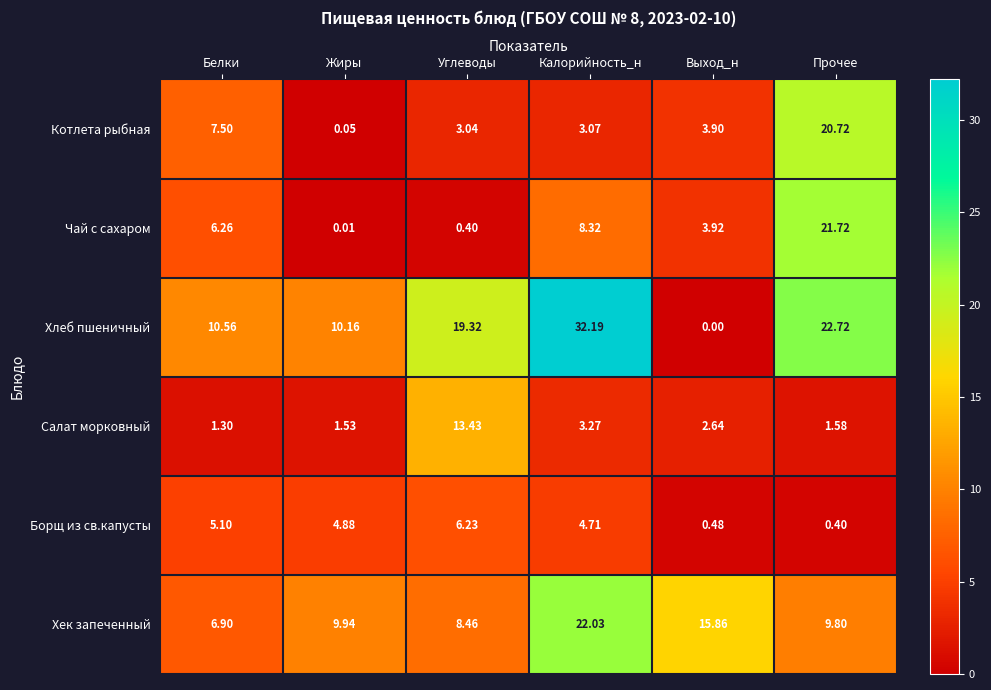

How many distinct data groups are displayed?

6